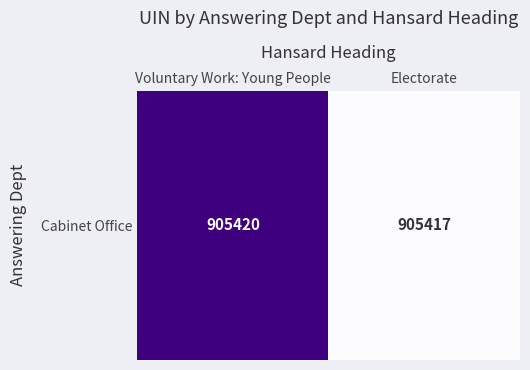

At which category does the chart reach its minimum across all series?

Electorate